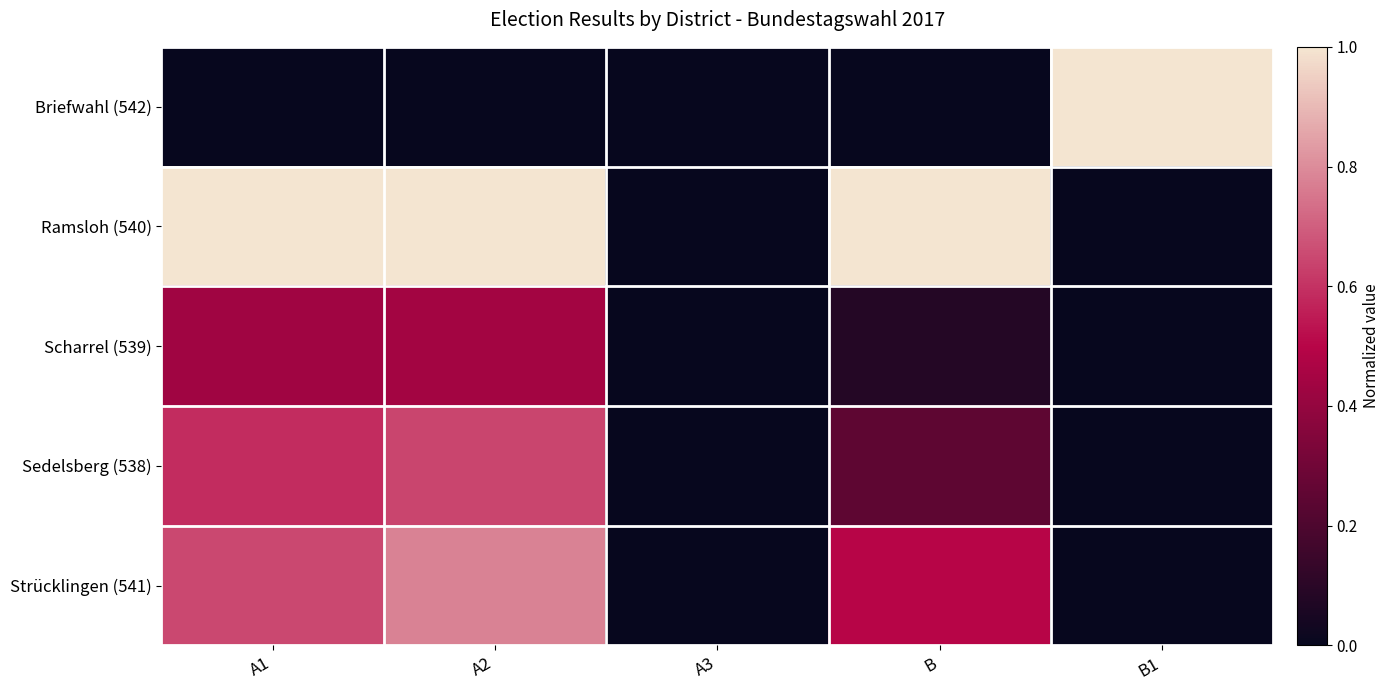

At which category is the sum across all series the highest?

A2